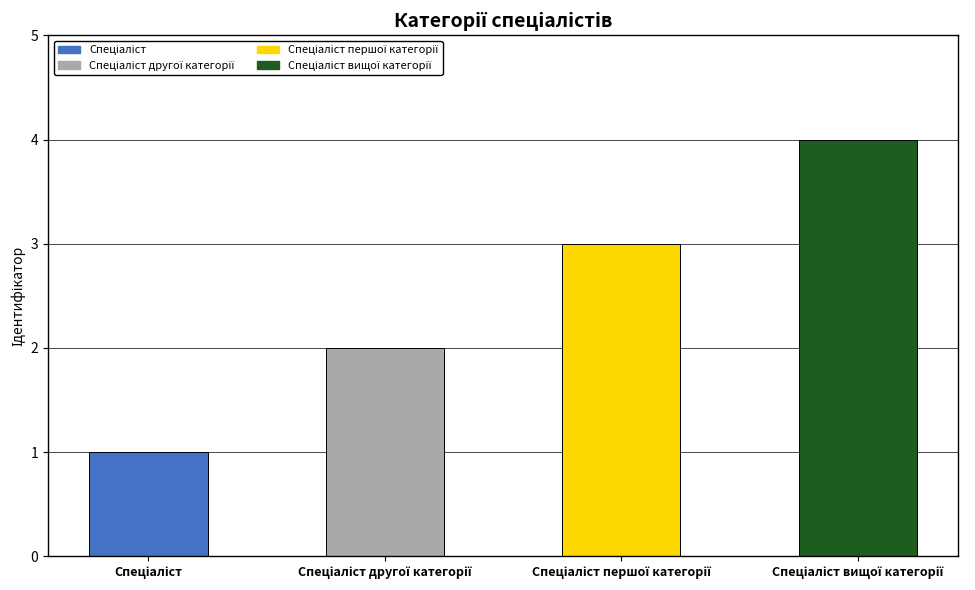

What is the difference between the maximum and minimum values?

3